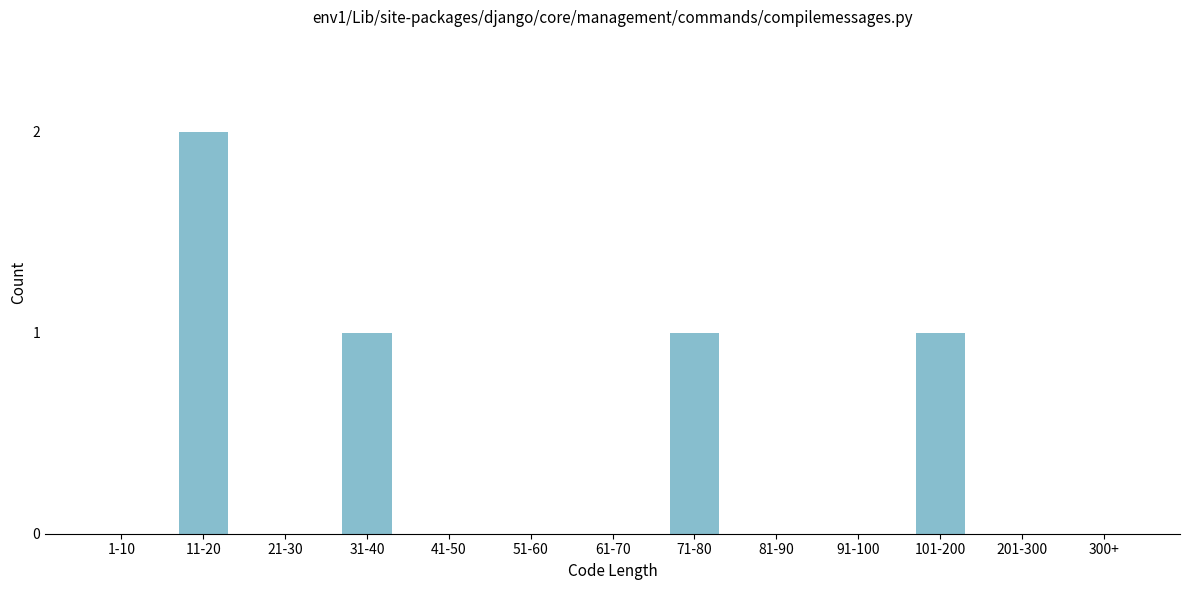

Reading left to right, extract all data points from this chart.

1-10=0	11-20=2	21-30=0	31-40=1	41-50=0	51-60=0	61-70=0	71-80=1	81-90=0	91-100=0	101-200=1	201-300=0	300+=0